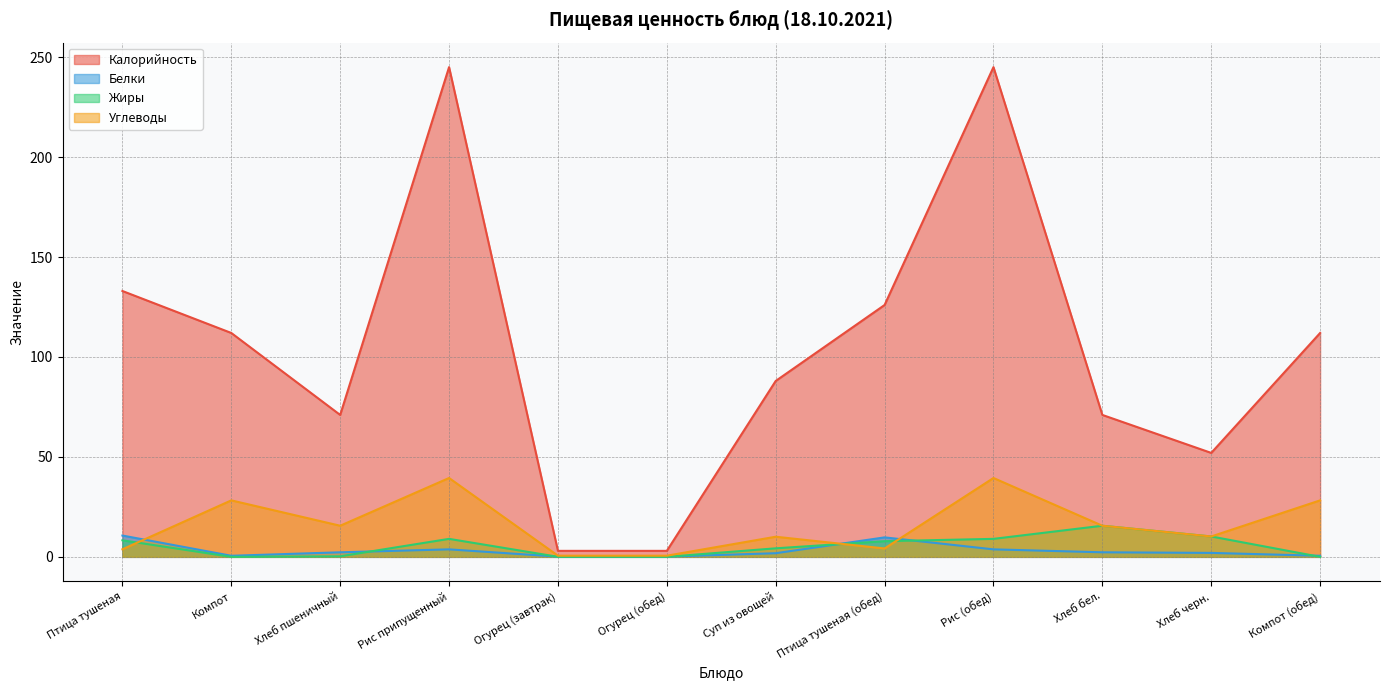

How many data points in Углеводы are less than 15?

6